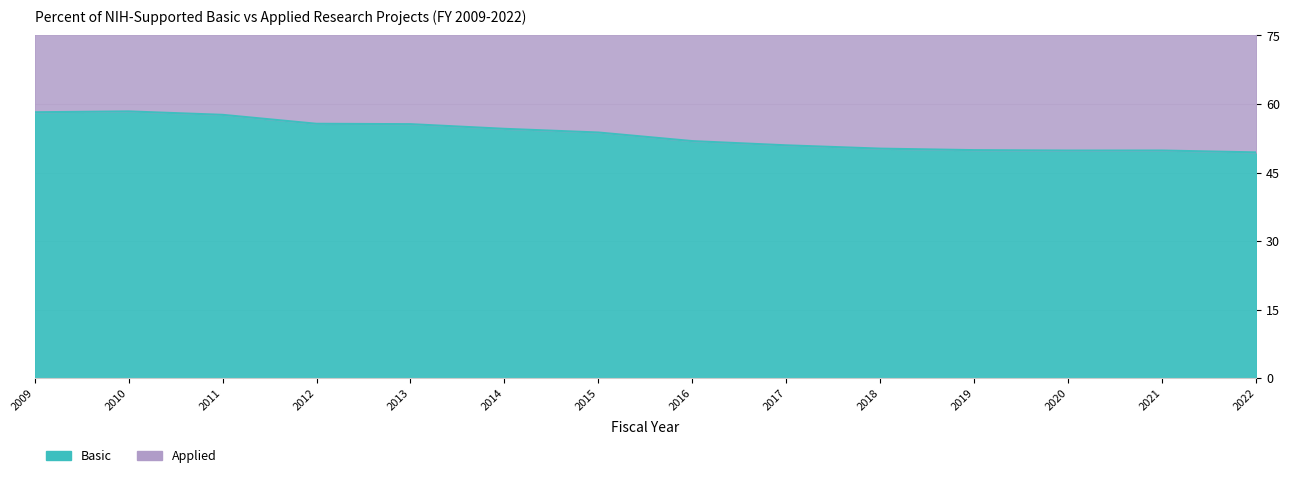

What is the sum of the values at 2012 and 2020?

105.5